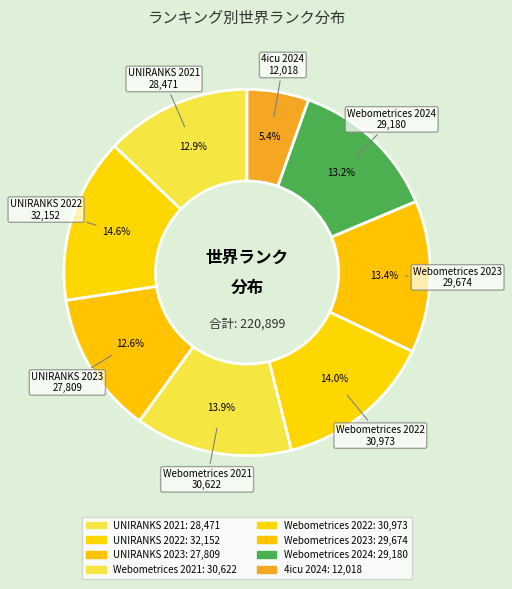

To the nearest percent, what portion does UNIRANKS 2021 represent?

13%